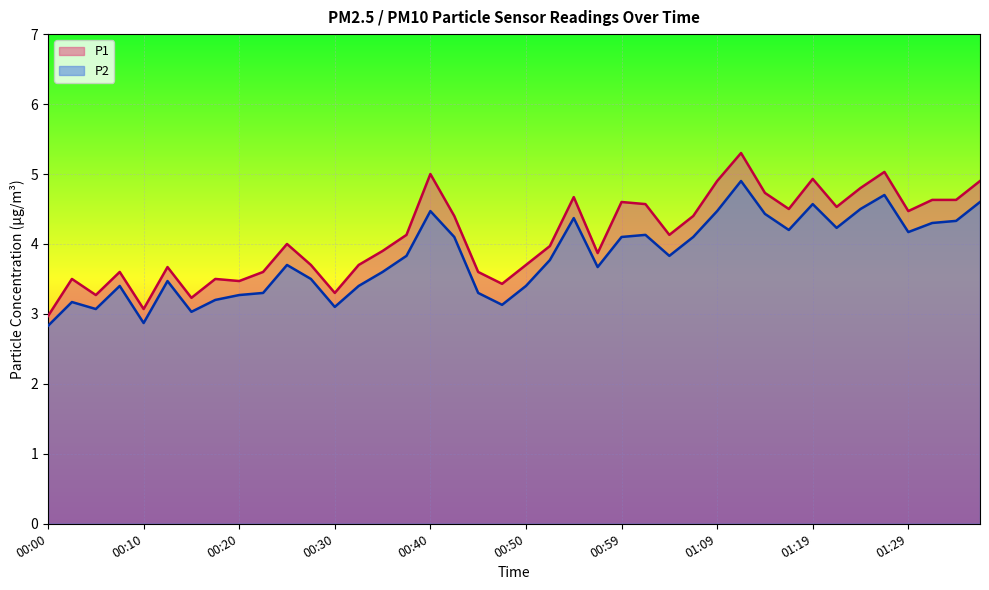

The P1 series shows 4.1 at 00:37. True or false?

True